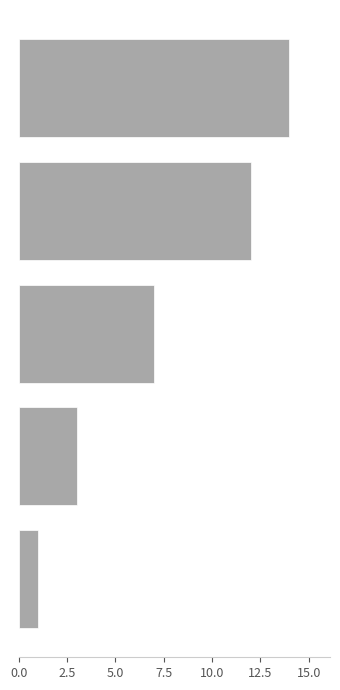

What is the average value?

7